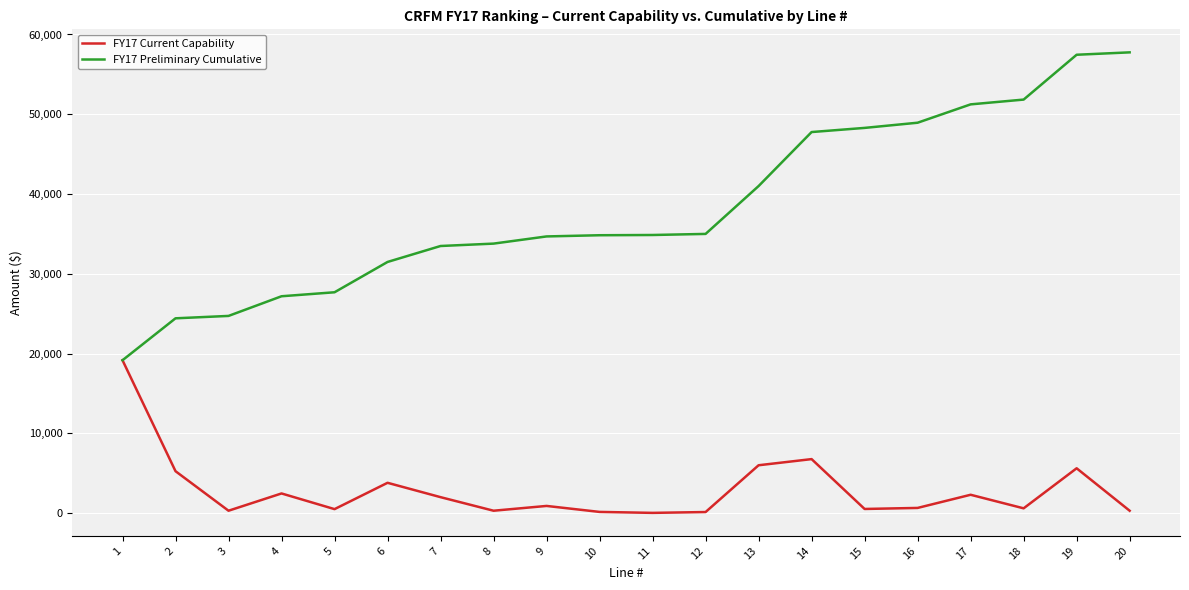

What is the smallest value displayed?

30